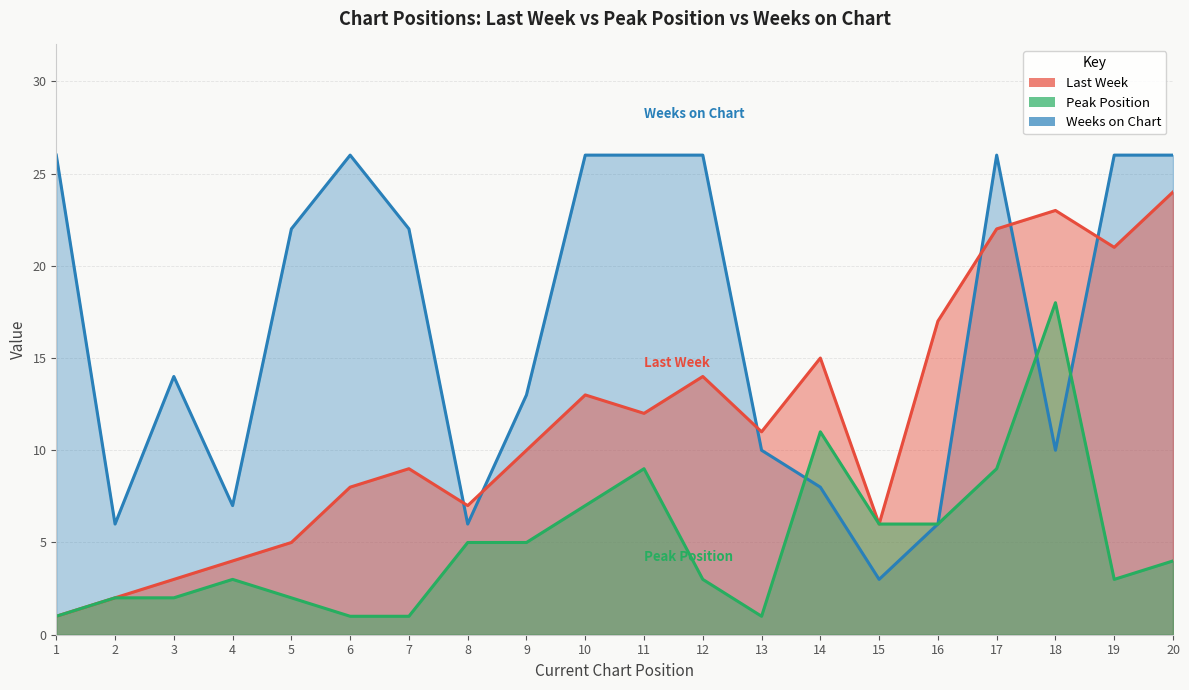

Is it true that Weeks on Chart equals 26 at 6?

True